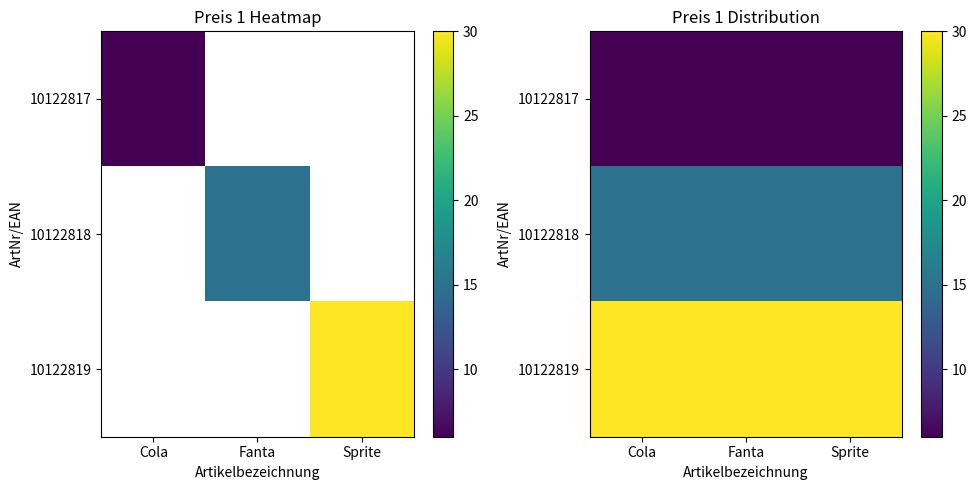

Rank the series at Sprite from highest to lowest value.

10122819, 10122818, 10122817